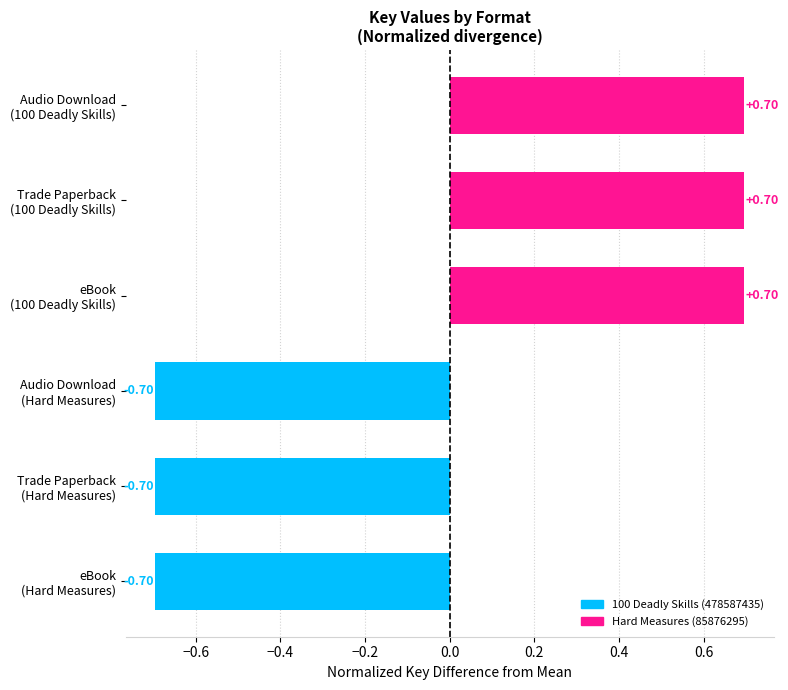

The chart shows a value of 0.7 at Audio Download (100 Deadly Skills). True or false?

True